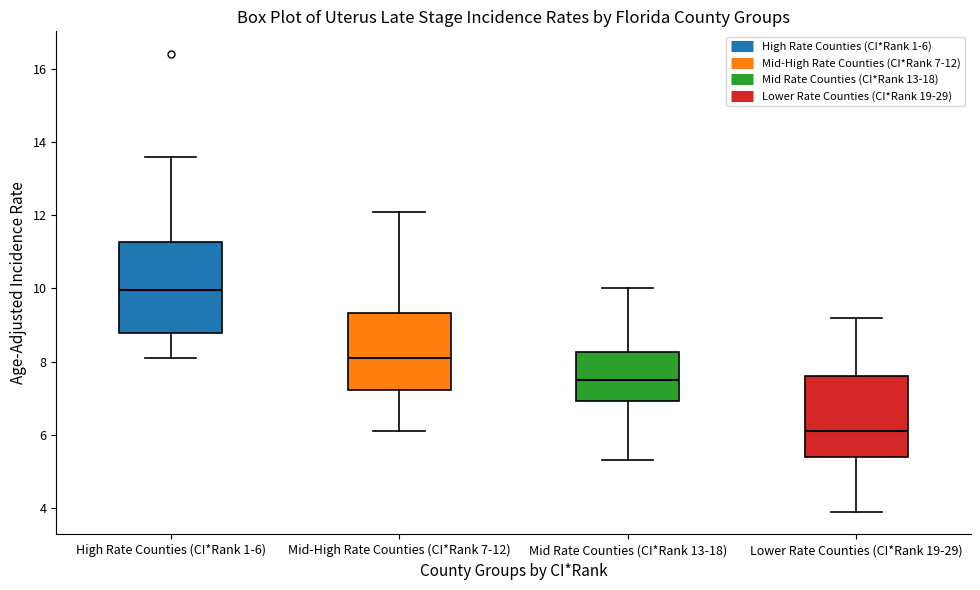

Reading left to right, transcribe this box plot: for each box, give where its median line is, the range the box spans, and where its two whiskers end, as read against the y-axis. The values are not printed on the chart, so give them approximately, as read against the axis.

High Rate Counties (CI*Rank 1-6): median 10.0, box 8.8 to 11.2, whiskers 8.2 to 13.6
Mid-High Rate Counties (CI*Rank 7-12): median 8.2, box 7.2 to 9.4, whiskers 6.2 to 12.2
Mid Rate Counties (CI*Rank 13-18): median 7.6, box 7.0 to 8.2, whiskers 5.4 to 10.0
Lower Rate Counties (CI*Rank 19-29): median 6.2, box 5.4 to 7.6, whiskers 4.0 to 9.2